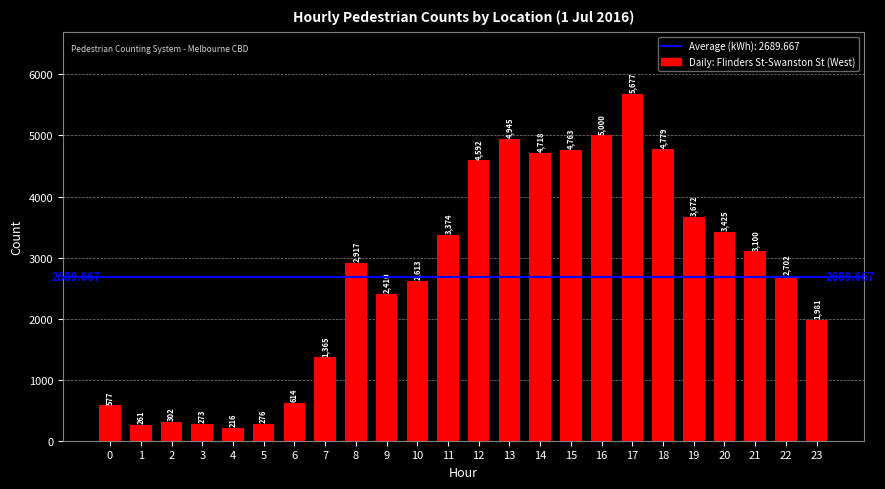

Reading right to left, extract all data points from this chart.

1981	2702	3100	3425	3672	4779	5677	5000	4763	4718	4945	4592	3374	2613	2410	2917	1365	614	276	216	273	302	261	577